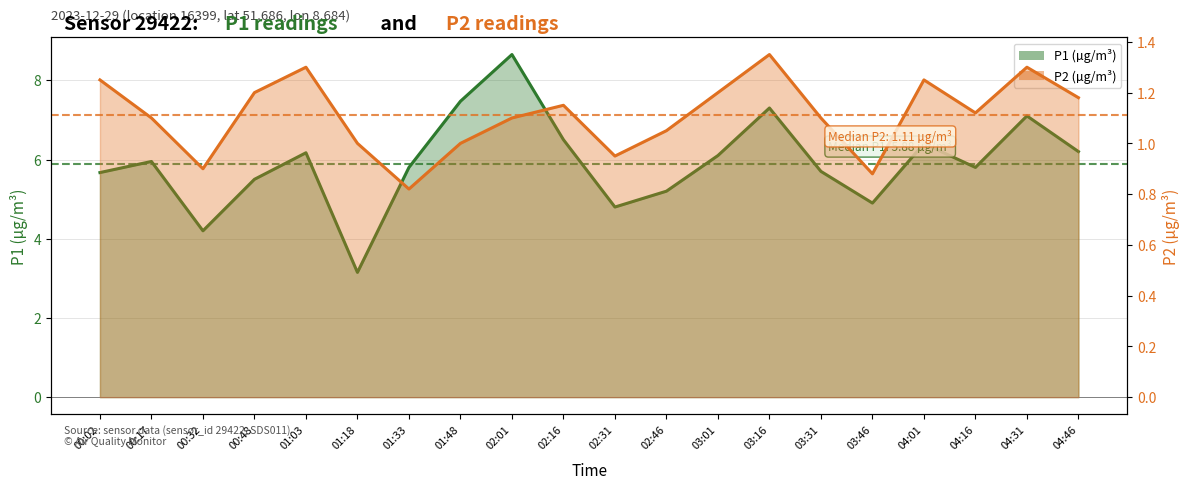

Reading left to right, extract all data points from this chart.

P1: 5.7	6.0	4.2	5.5	6.2	3.1	5.8	7.5	8.7	6.5	4.8	5.2	6.1	7.3	5.7	4.9	6.4	5.8	7.1	6.2
P2: 1.2	1.1	0.9	1.2	1.3	1.0	0.8	1.0	1.1	1.1	0.9	1.1	1.2	1.4	1.1	0.9	1.2	1.1	1.3	1.2